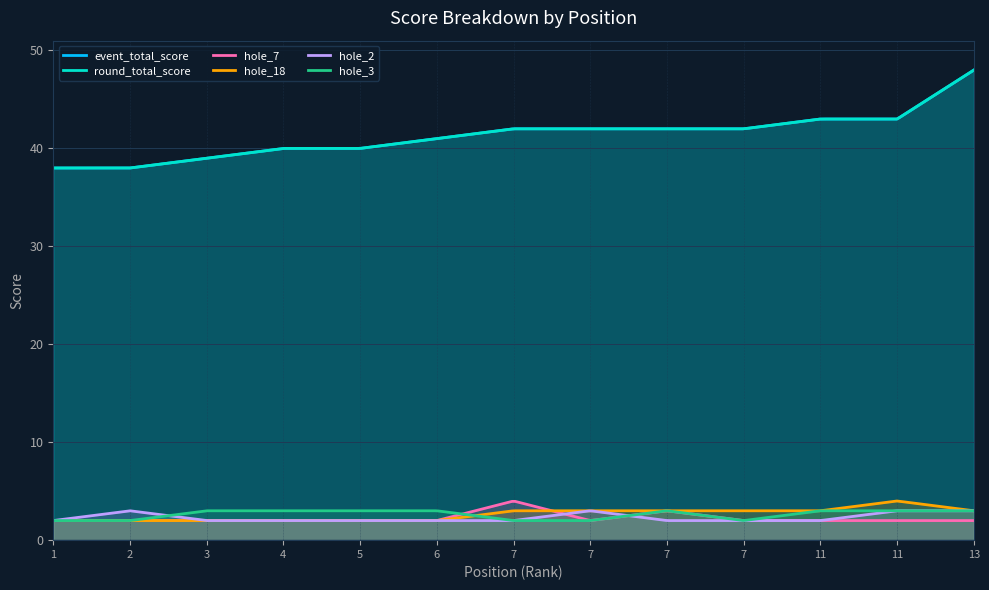

What is the difference between the highest and lowest values at 7?

40